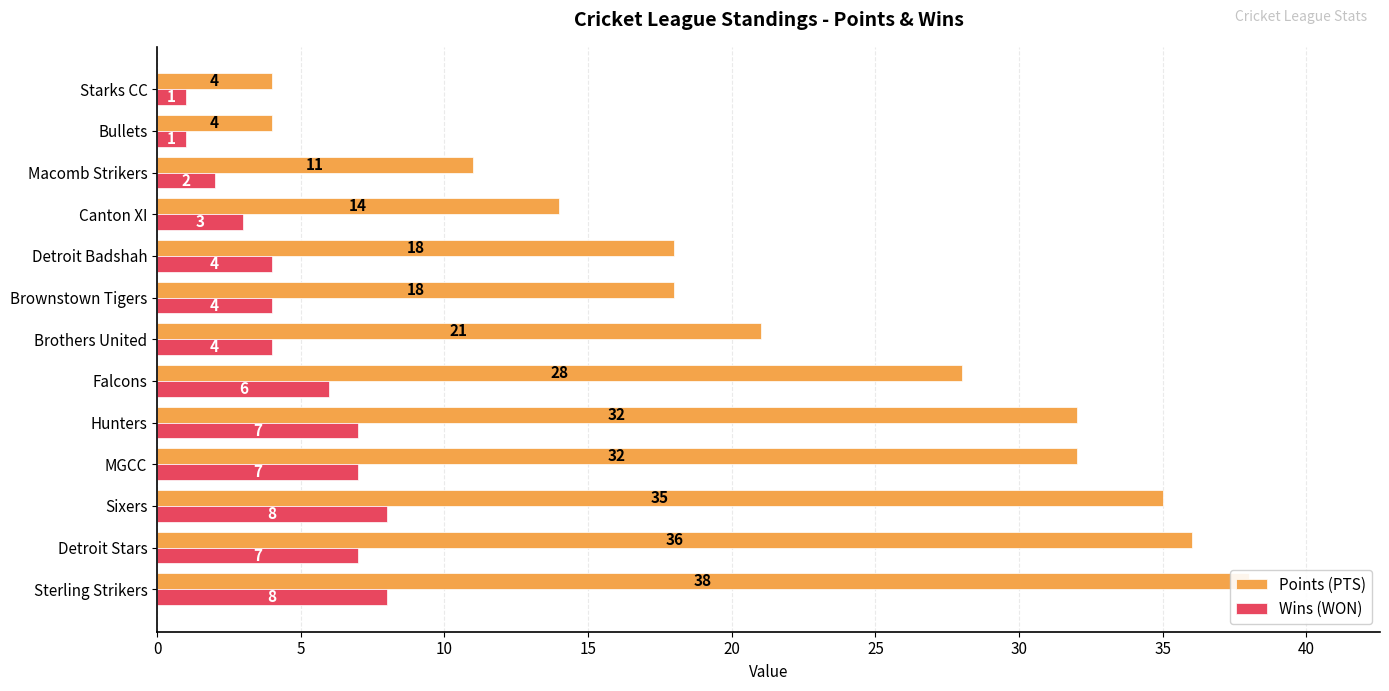

Are the bars horizontal?

Yes